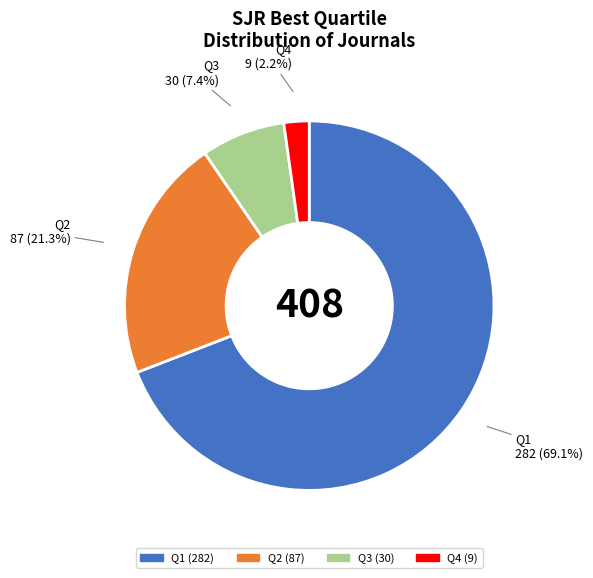

How many segments does this pie chart have?

4